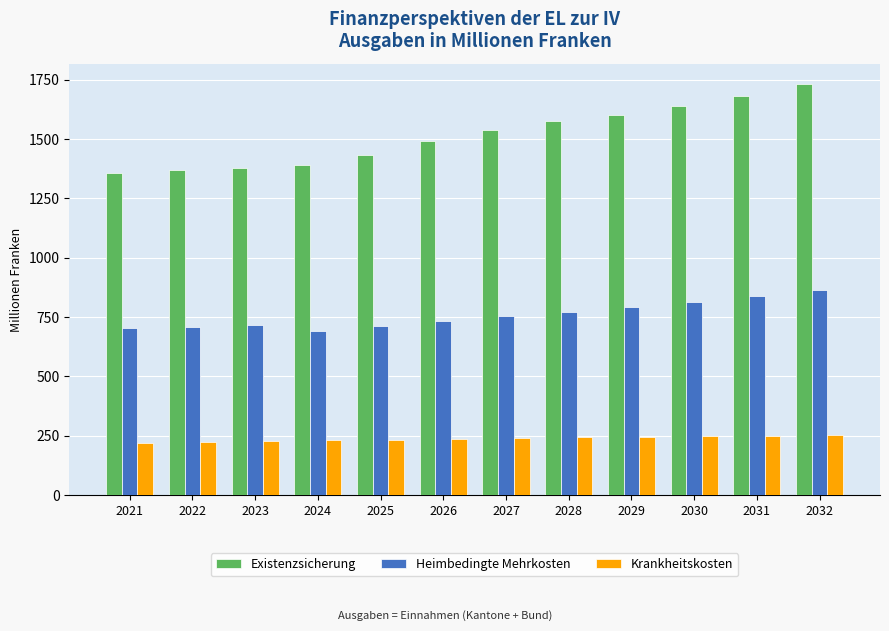

Which series has the widest spread of values?

Existenzsicherung